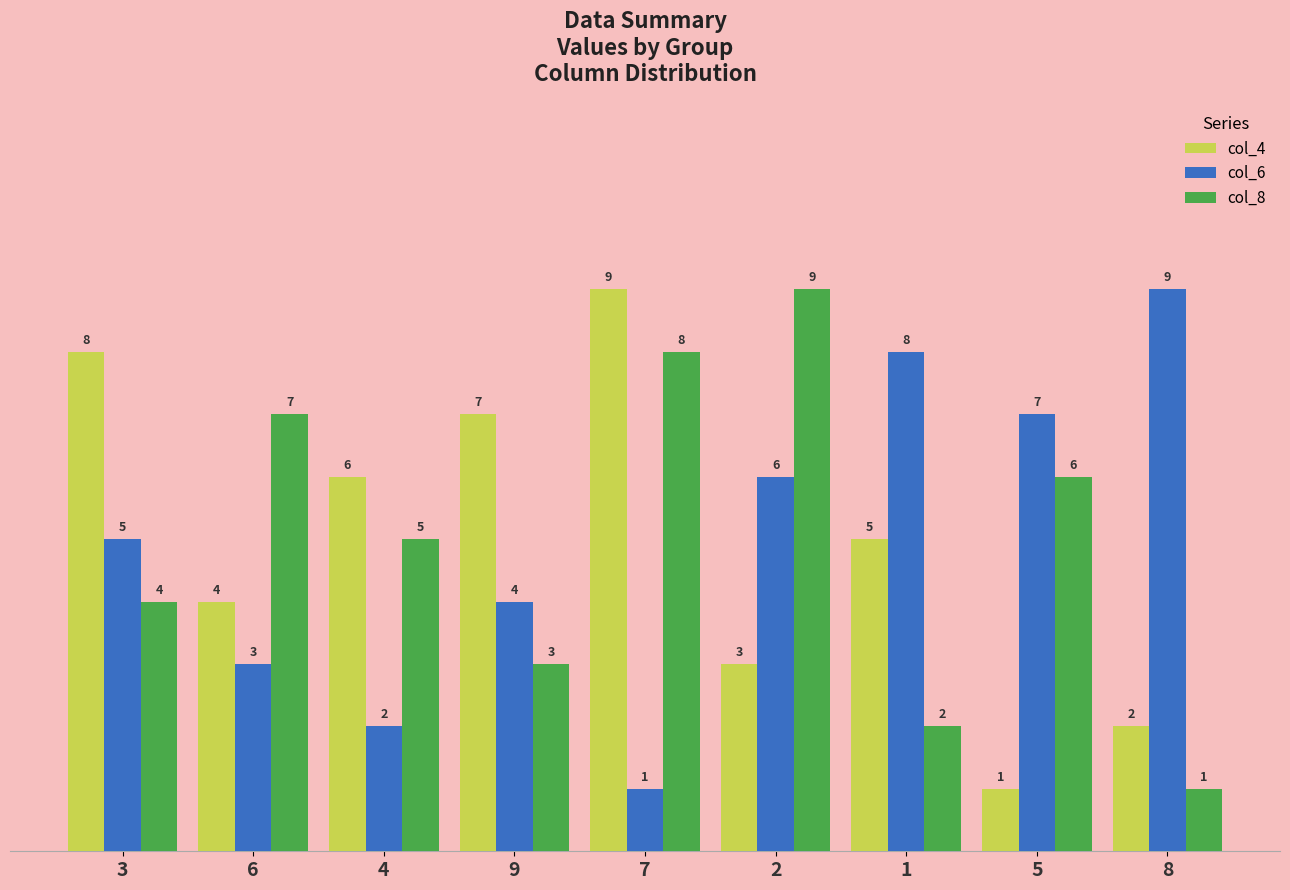

What is the maximum value for col_6?

9